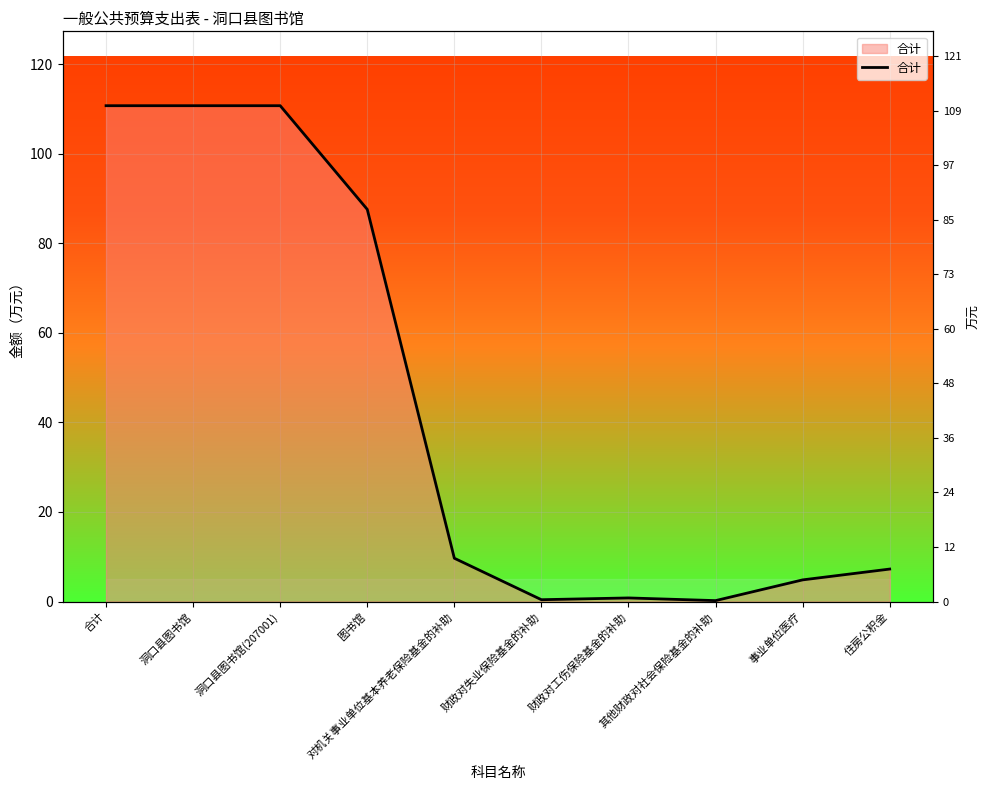

At which label is the value closest to 55?

图书馆